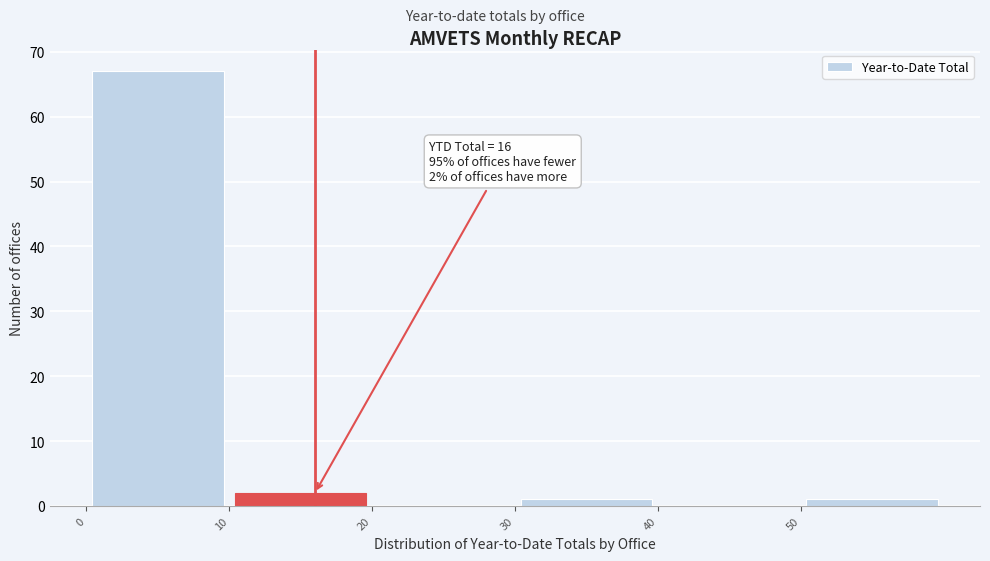

Which range on the x-axis has the tallest bar?

0 to 10